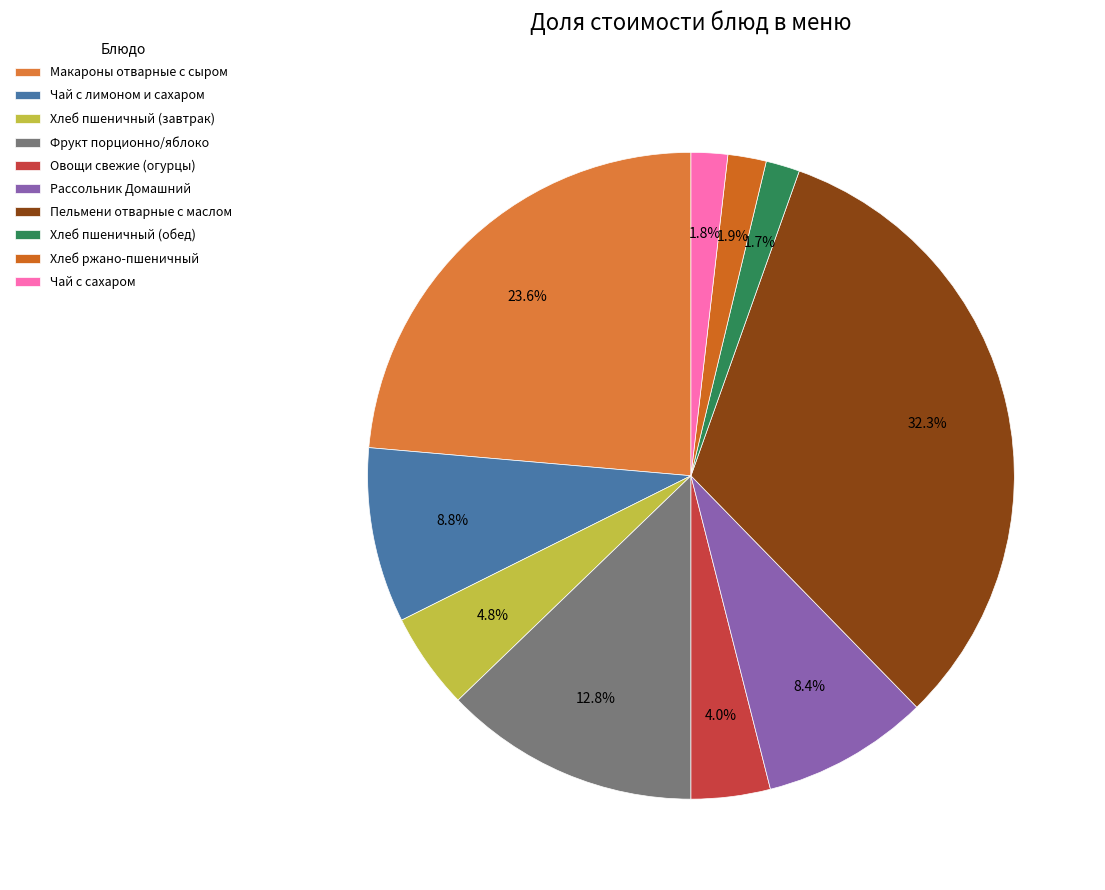

To the nearest percent, what is the average slice percentage?

10%